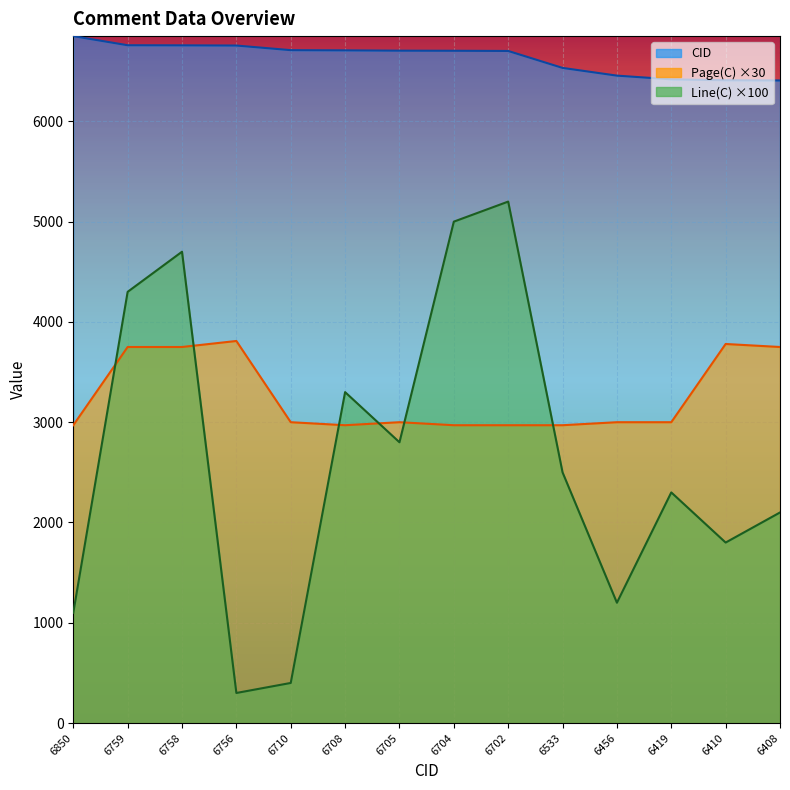

True or false: Line(C) and CID intersect in this chart.

False